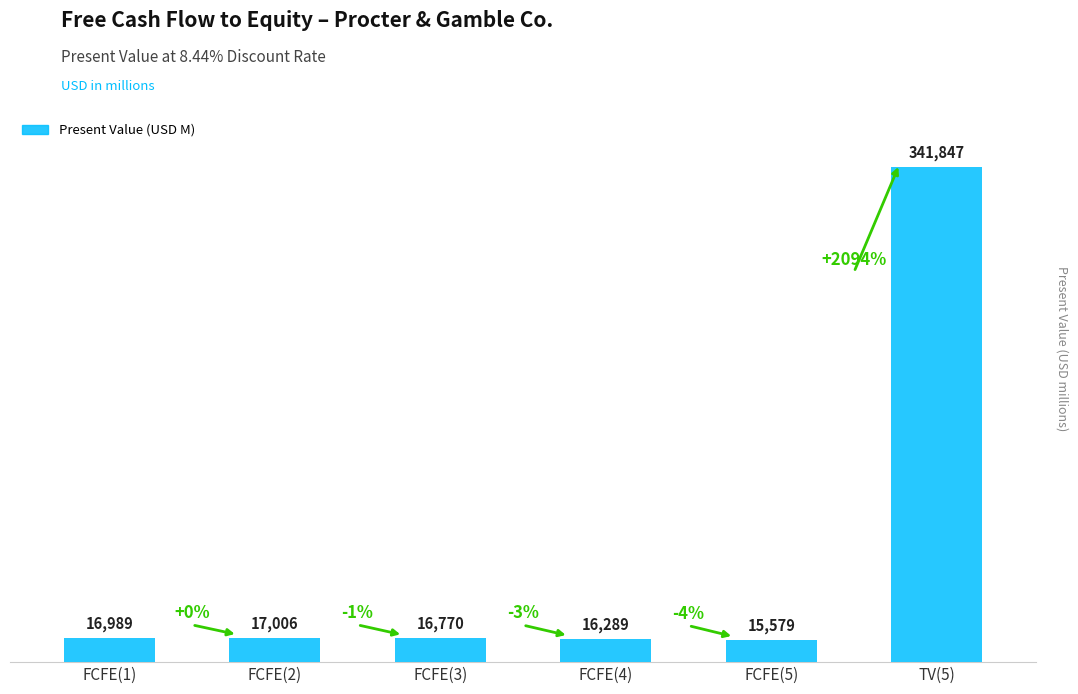

Is it true that the value at FCFE(1) is 16989?

True